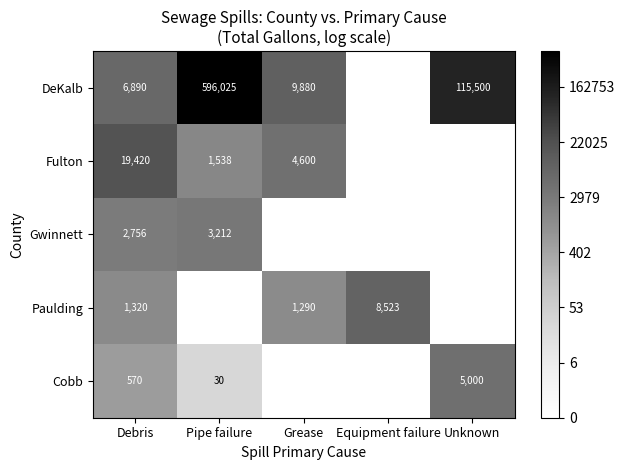

What is the total value across all series at Debris?

30956